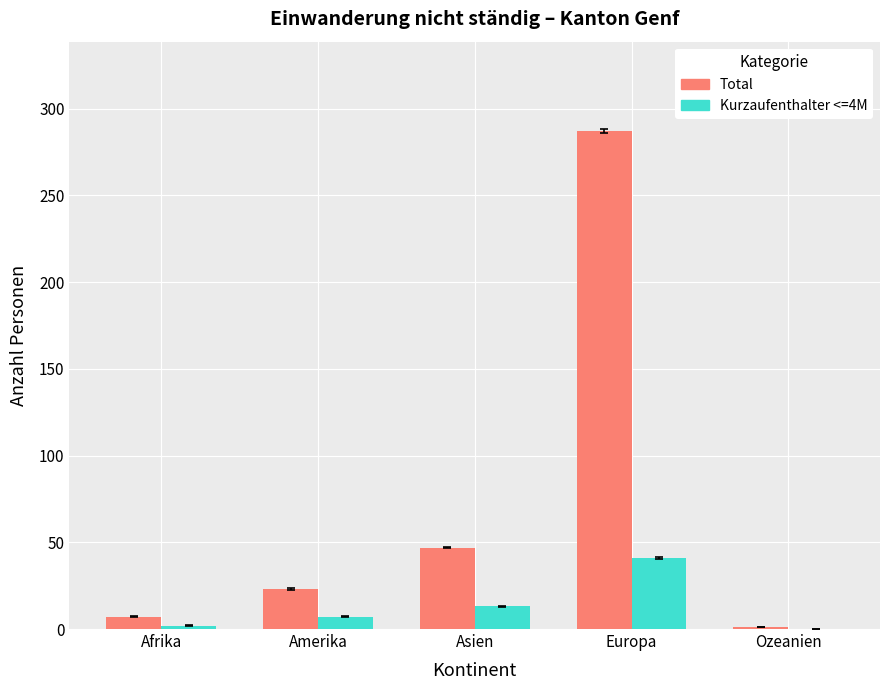

What is the total value across all series at Europa?

328